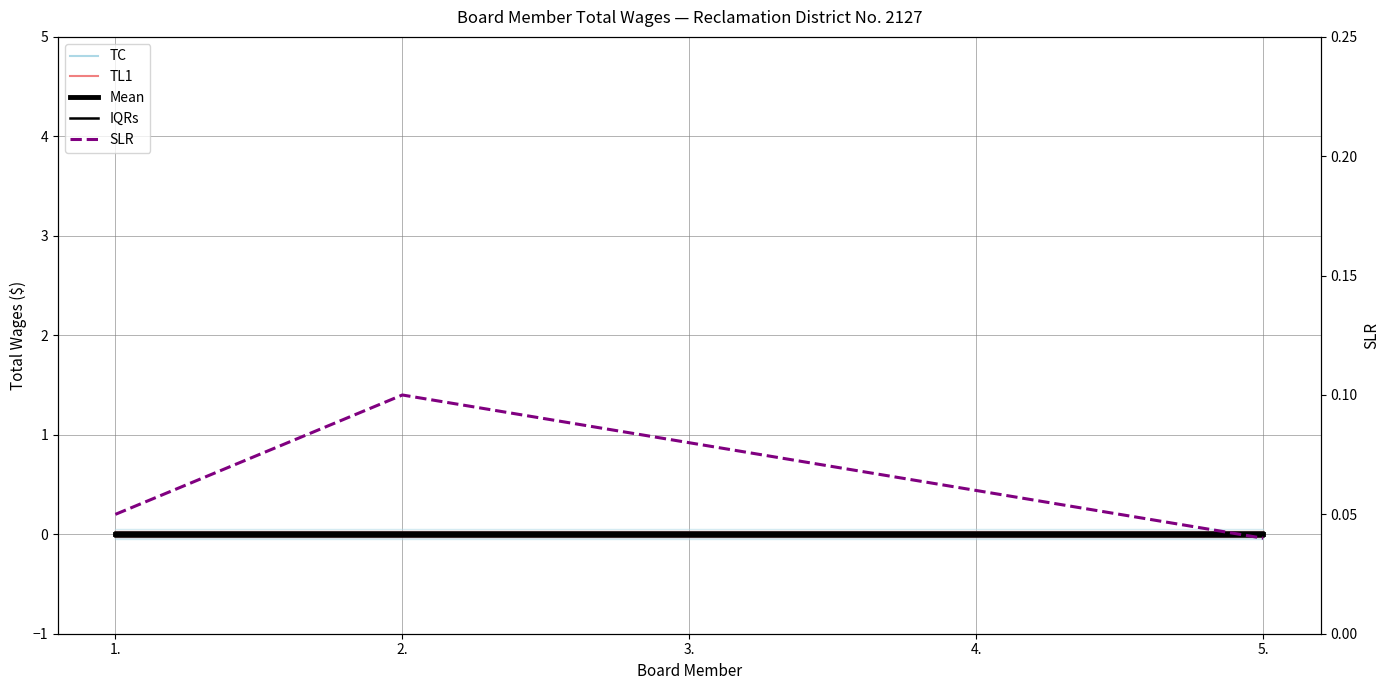

How many lines are shown in the chart?

3